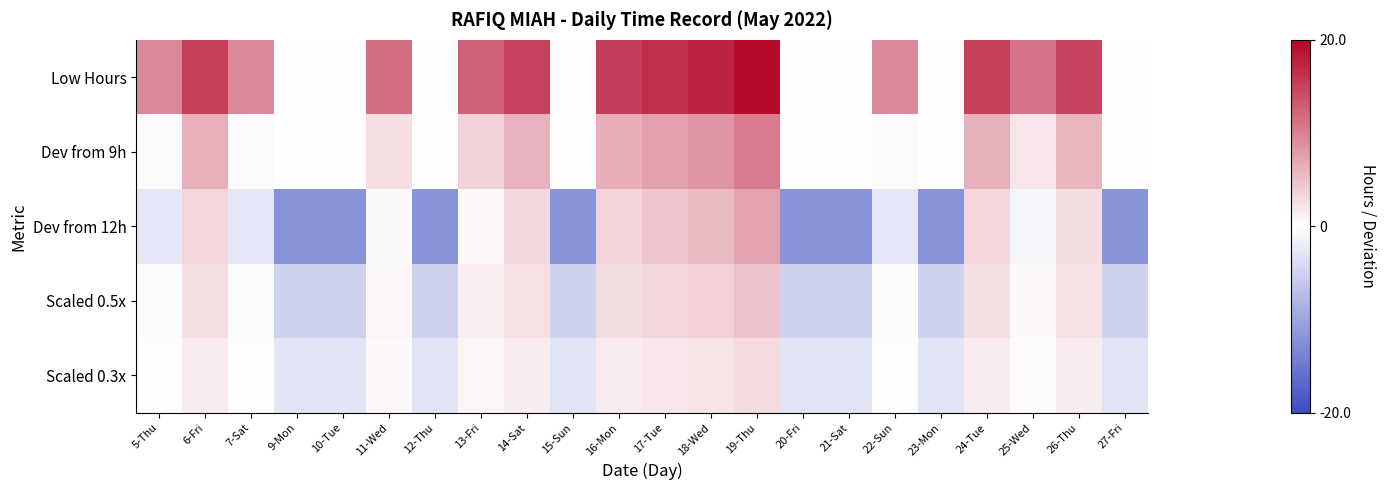

Which series has the widest spread of values?

Low Hours